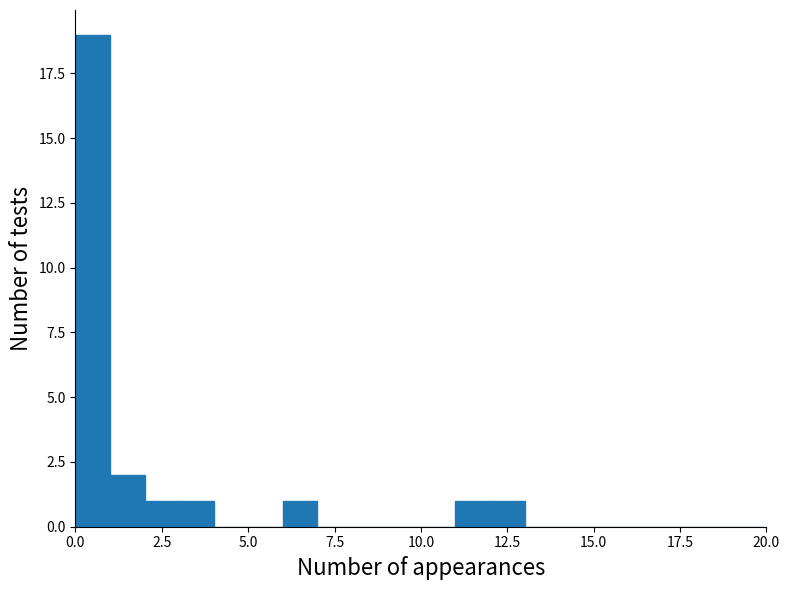

Around what value on the x-axis is the tallest bar? Give the approximate position of its centre, as read against the axis.

0.5